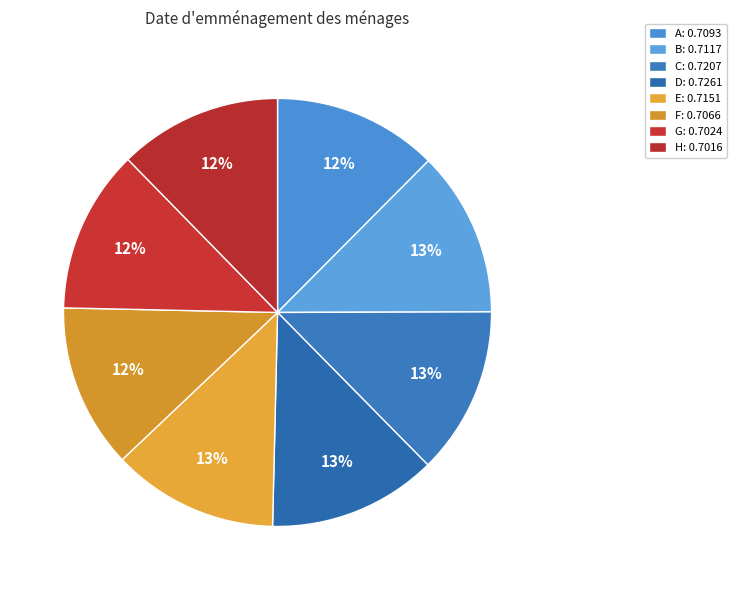

What percentage is the D slice, to the nearest percent?

13%